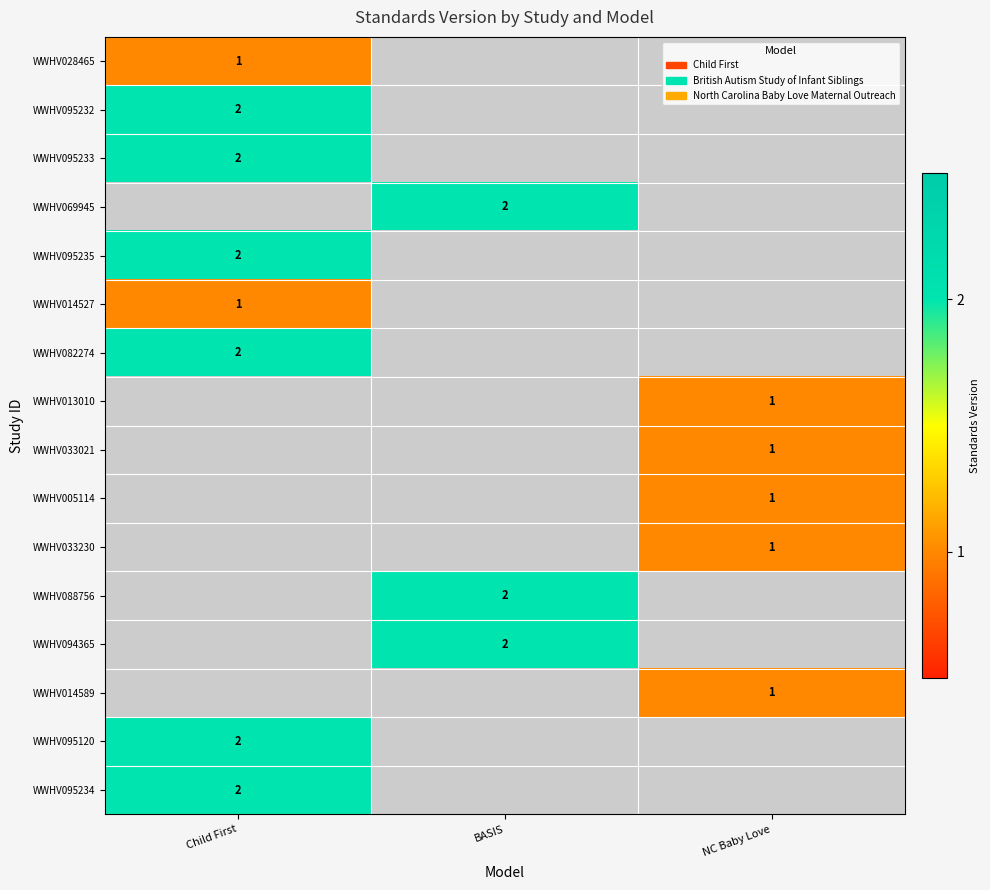

The value of WWHV005114 at NC Baby Love is 2. True or false?

False